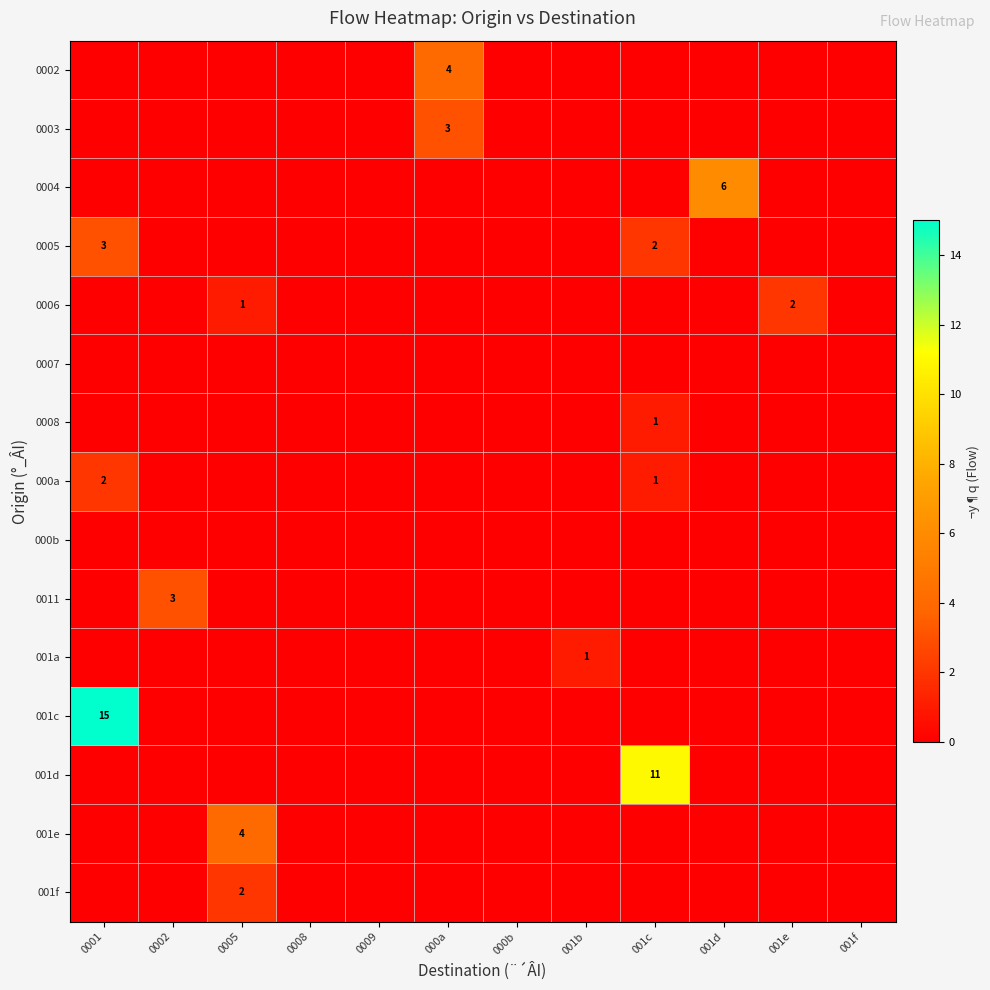

The value of 001c at 0001 is 4. True or false?

False